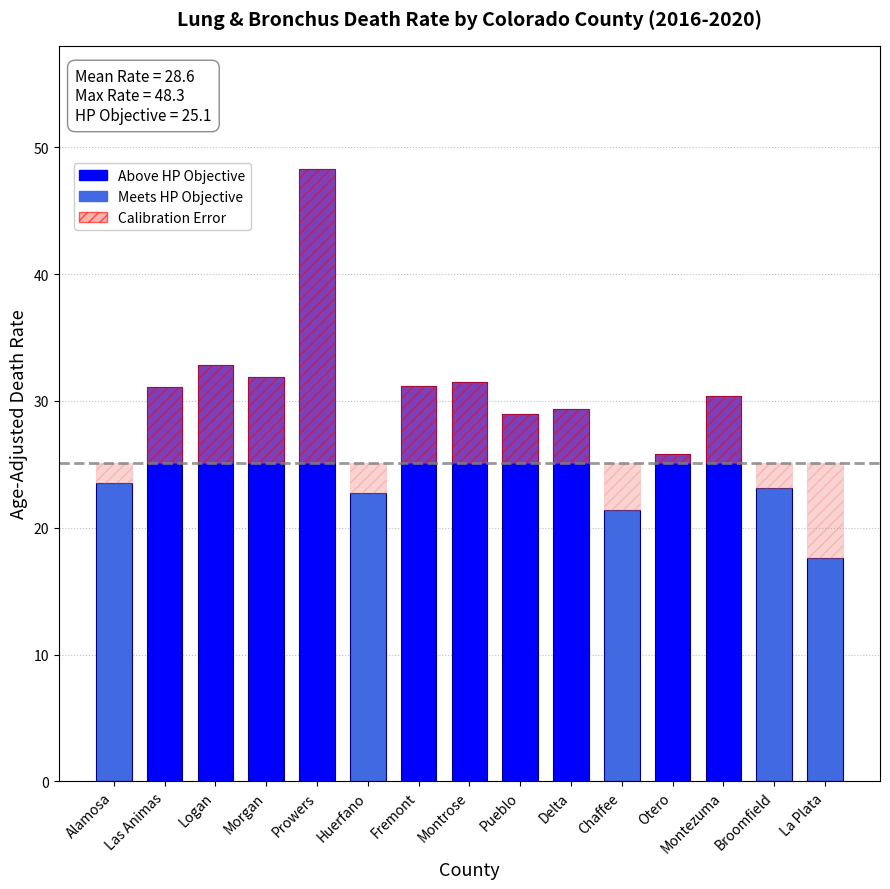

At which label is the value closest to 32?

Morgan